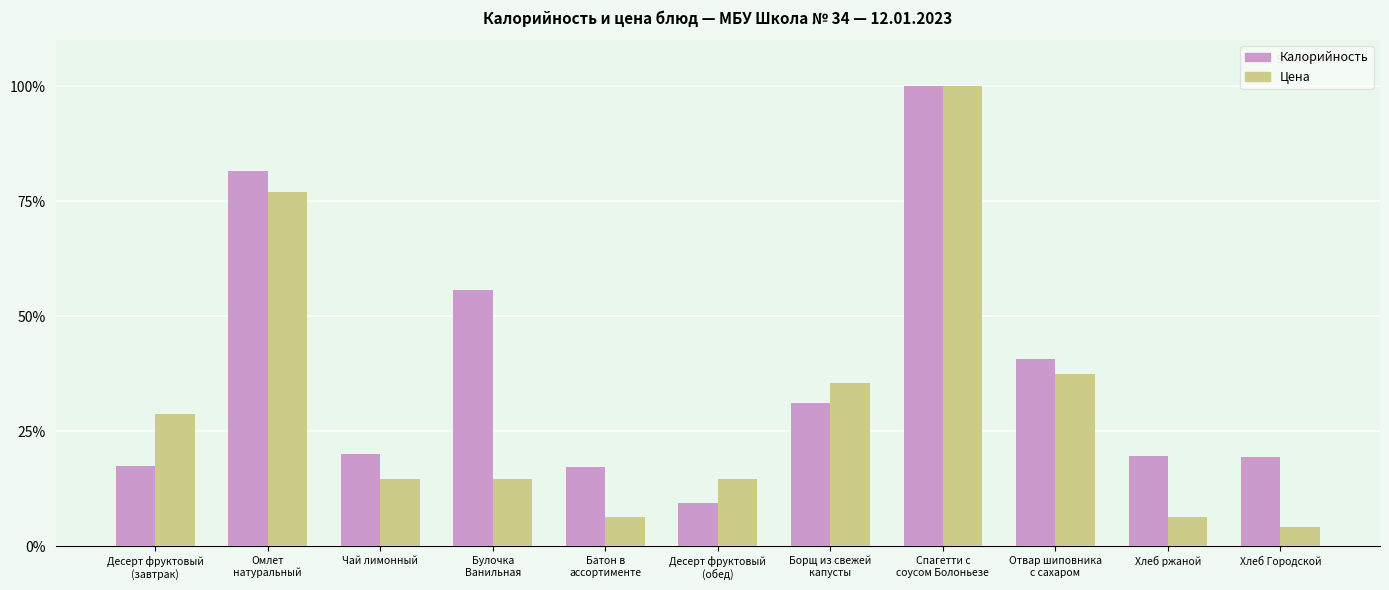

What is the average value of the Цена series?

30.8